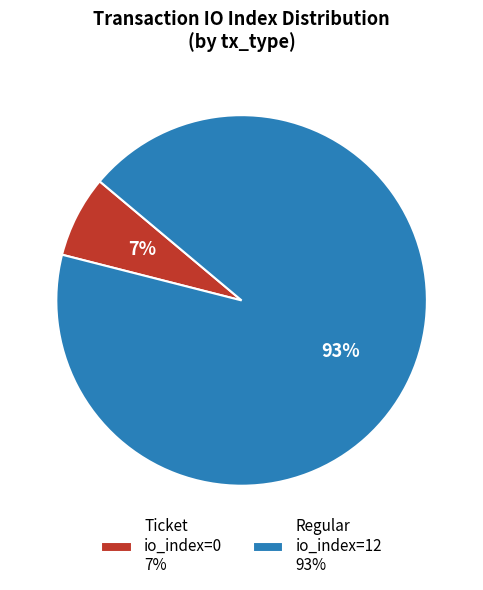

How many segments does this pie chart have?

2